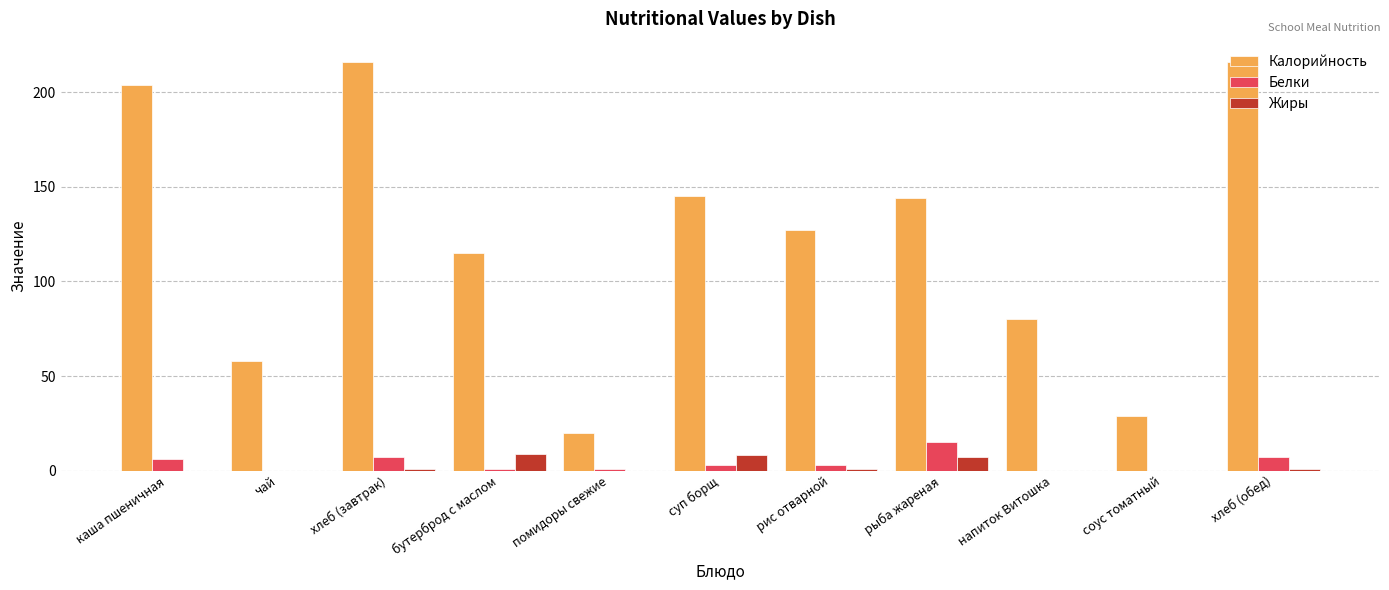

Which series has the largest total across all categories?

Калорийность